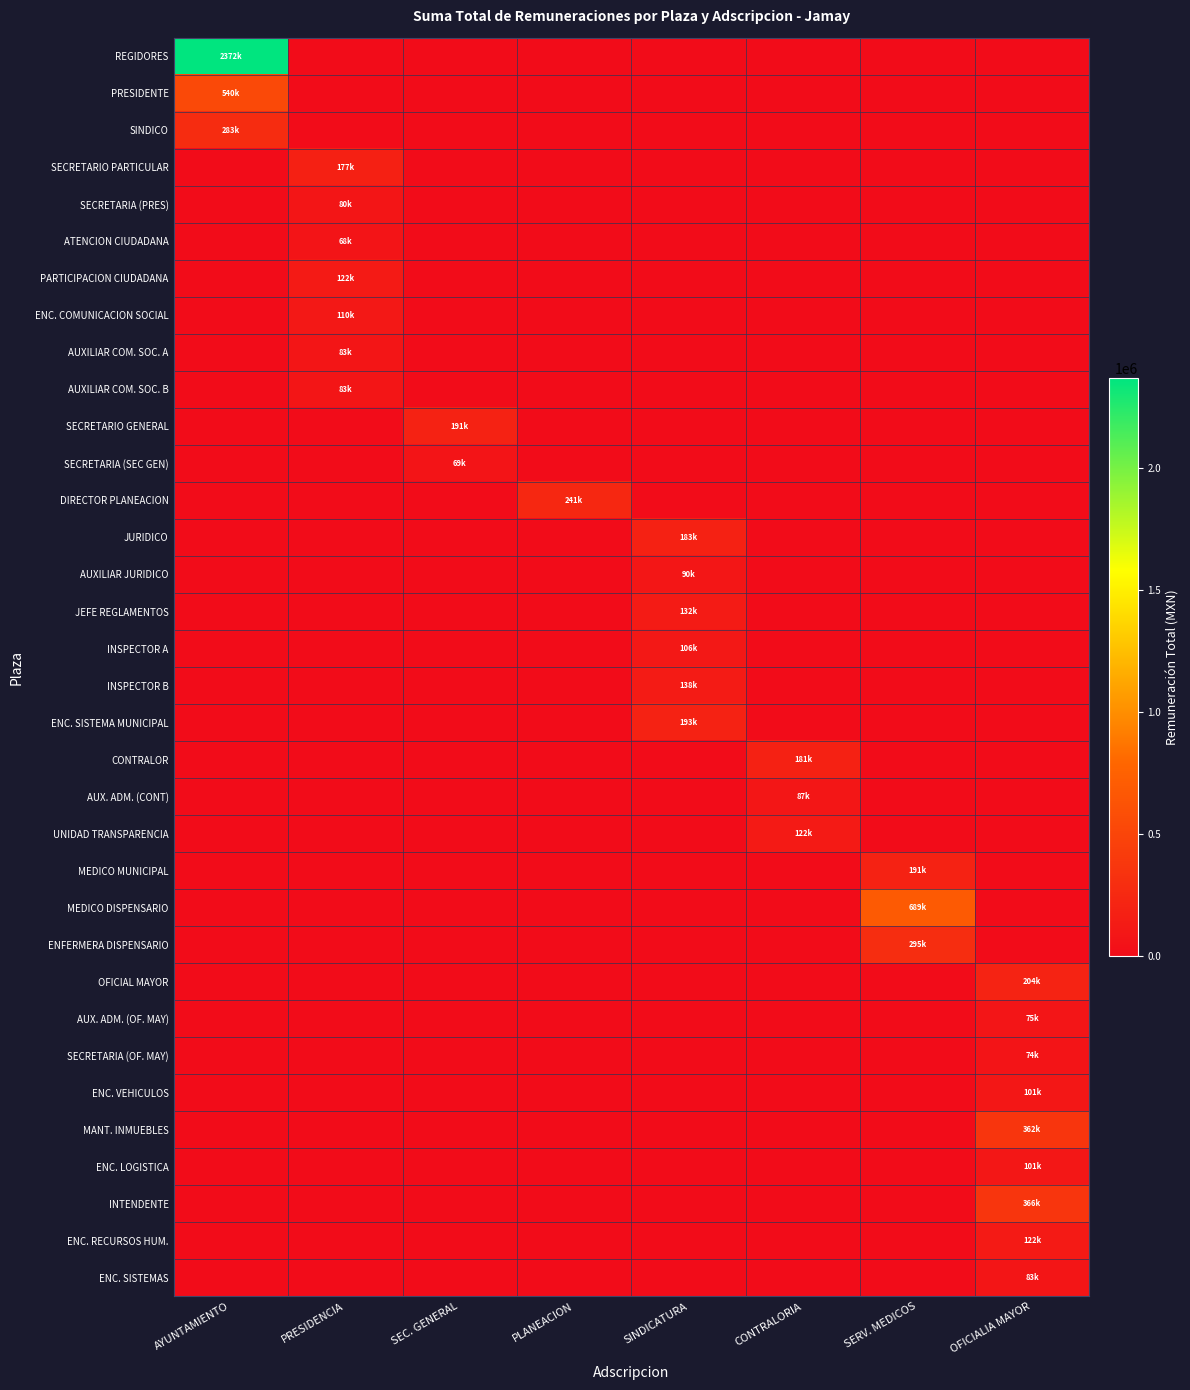

Reading left to right, list all the values displayed in this chart.

REGIDORES: AYUNTAMIENTO=2371585.2	PRESIDENCIA=0.0	SEC. GENERAL=0.0	PLANEACION=0.0	SINDICATURA=0.0	CONTRALORIA=0.0	SERV. MEDICOS=0.0	OFICIALIA MAYOR=0.0
PRESIDENTE: AYUNTAMIENTO=540265.9	PRESIDENCIA=0.0	SEC. GENERAL=0.0	PLANEACION=0.0	SINDICATURA=0.0	CONTRALORIA=0.0	SERV. MEDICOS=0.0	OFICIALIA MAYOR=0.0
SINDICO: AYUNTAMIENTO=282637.7	PRESIDENCIA=0.0	SEC. GENERAL=0.0	PLANEACION=0.0	SINDICATURA=0.0	CONTRALORIA=0.0	SERV. MEDICOS=0.0	OFICIALIA MAYOR=0.0
SECRETARIO PARTICULAR: AYUNTAMIENTO=0.0	PRESIDENCIA=176745.2	SEC. GENERAL=0.0	PLANEACION=0.0	SINDICATURA=0.0	CONTRALORIA=0.0	SERV. MEDICOS=0.0	OFICIALIA MAYOR=0.0
SECRETARIA (PRES): AYUNTAMIENTO=0.0	PRESIDENCIA=80087.7	SEC. GENERAL=0.0	PLANEACION=0.0	SINDICATURA=0.0	CONTRALORIA=0.0	SERV. MEDICOS=0.0	OFICIALIA MAYOR=0.0
ATENCION CIUDADANA: AYUNTAMIENTO=0.0	PRESIDENCIA=68155.2	SEC. GENERAL=0.0	PLANEACION=0.0	SINDICATURA=0.0	CONTRALORIA=0.0	SERV. MEDICOS=0.0	OFICIALIA MAYOR=0.0
PARTICIPACION CIUDADANA: AYUNTAMIENTO=0.0	PRESIDENCIA=122056.4	SEC. GENERAL=0.0	PLANEACION=0.0	SINDICATURA=0.0	CONTRALORIA=0.0	SERV. MEDICOS=0.0	OFICIALIA MAYOR=0.0
ENC. COMUNICACION SOCIAL: AYUNTAMIENTO=0.0	PRESIDENCIA=110465.8	SEC. GENERAL=0.0	PLANEACION=0.0	SINDICATURA=0.0	CONTRALORIA=0.0	SERV. MEDICOS=0.0	OFICIALIA MAYOR=0.0
AUXILIAR COM. SOC. A: AYUNTAMIENTO=0.0	PRESIDENCIA=82849.3	SEC. GENERAL=0.0	PLANEACION=0.0	SINDICATURA=0.0	CONTRALORIA=0.0	SERV. MEDICOS=0.0	OFICIALIA MAYOR=0.0
AUXILIAR COM. SOC. B: AYUNTAMIENTO=0.0	PRESIDENCIA=82849.3	SEC. GENERAL=0.0	PLANEACION=0.0	SINDICATURA=0.0	CONTRALORIA=0.0	SERV. MEDICOS=0.0	OFICIALIA MAYOR=0.0
SECRETARIO GENERAL: AYUNTAMIENTO=0.0	PRESIDENCIA=0.0	SEC. GENERAL=191381.9	PLANEACION=0.0	SINDICATURA=0.0	CONTRALORIA=0.0	SERV. MEDICOS=0.0	OFICIALIA MAYOR=0.0
SECRETARIA (SEC GEN): AYUNTAMIENTO=0.0	PRESIDENCIA=0.0	SEC. GENERAL=69041.1	PLANEACION=0.0	SINDICATURA=0.0	CONTRALORIA=0.0	SERV. MEDICOS=0.0	OFICIALIA MAYOR=0.0
DIRECTOR PLANEACION: AYUNTAMIENTO=0.0	PRESIDENCIA=0.0	SEC. GENERAL=0.0	PLANEACION=240651.3	SINDICATURA=0.0	CONTRALORIA=0.0	SERV. MEDICOS=0.0	OFICIALIA MAYOR=0.0
JURIDICO: AYUNTAMIENTO=0.0	PRESIDENCIA=0.0	SEC. GENERAL=0.0	PLANEACION=0.0	SINDICATURA=182960.4	CONTRALORIA=0.0	SERV. MEDICOS=0.0	OFICIALIA MAYOR=0.0
AUXILIAR JURIDICO: AYUNTAMIENTO=0.0	PRESIDENCIA=0.0	SEC. GENERAL=0.0	PLANEACION=0.0	SINDICATURA=89753.4	CONTRALORIA=0.0	SERV. MEDICOS=0.0	OFICIALIA MAYOR=0.0
JEFE REGLAMENTOS: AYUNTAMIENTO=0.0	PRESIDENCIA=0.0	SEC. GENERAL=0.0	PLANEACION=0.0	SINDICATURA=132361.7	CONTRALORIA=0.0	SERV. MEDICOS=0.0	OFICIALIA MAYOR=0.0
INSPECTOR A: AYUNTAMIENTO=0.0	PRESIDENCIA=0.0	SEC. GENERAL=0.0	PLANEACION=0.0	SINDICATURA=105550.0	CONTRALORIA=0.0	SERV. MEDICOS=0.0	OFICIALIA MAYOR=0.0
INSPECTOR B: AYUNTAMIENTO=0.0	PRESIDENCIA=0.0	SEC. GENERAL=0.0	PLANEACION=0.0	SINDICATURA=138082.2	CONTRALORIA=0.0	SERV. MEDICOS=0.0	OFICIALIA MAYOR=0.0
ENC. SISTEMA MUNICIPAL: AYUNTAMIENTO=0.0	PRESIDENCIA=0.0	SEC. GENERAL=0.0	PLANEACION=0.0	SINDICATURA=193315.1	CONTRALORIA=0.0	SERV. MEDICOS=0.0	OFICIALIA MAYOR=0.0
CONTRALOR: AYUNTAMIENTO=0.0	PRESIDENCIA=0.0	SEC. GENERAL=0.0	PLANEACION=0.0	SINDICATURA=0.0	CONTRALORIA=181440.3	SERV. MEDICOS=0.0	OFICIALIA MAYOR=0.0
AUX. ADM. (CONT): AYUNTAMIENTO=0.0	PRESIDENCIA=0.0	SEC. GENERAL=0.0	PLANEACION=0.0	SINDICATURA=0.0	CONTRALORIA=86991.8	SERV. MEDICOS=0.0	OFICIALIA MAYOR=0.0
UNIDAD TRANSPARENCIA: AYUNTAMIENTO=0.0	PRESIDENCIA=0.0	SEC. GENERAL=0.0	PLANEACION=0.0	SINDICATURA=0.0	CONTRALORIA=122051.4	SERV. MEDICOS=0.0	OFICIALIA MAYOR=0.0
MEDICO MUNICIPAL: AYUNTAMIENTO=0.0	PRESIDENCIA=0.0	SEC. GENERAL=0.0	PLANEACION=0.0	SINDICATURA=0.0	CONTRALORIA=0.0	SERV. MEDICOS=191381.9	OFICIALIA MAYOR=0.0
MEDICO DISPENSARIO: AYUNTAMIENTO=0.0	PRESIDENCIA=0.0	SEC. GENERAL=0.0	PLANEACION=0.0	SINDICATURA=0.0	CONTRALORIA=0.0	SERV. MEDICOS=689306.3	OFICIALIA MAYOR=0.0
ENFERMERA DISPENSARIO: AYUNTAMIENTO=0.0	PRESIDENCIA=0.0	SEC. GENERAL=0.0	PLANEACION=0.0	SINDICATURA=0.0	CONTRALORIA=0.0	SERV. MEDICOS=295023.1	OFICIALIA MAYOR=0.0
OFICIAL MAYOR: AYUNTAMIENTO=0.0	PRESIDENCIA=0.0	SEC. GENERAL=0.0	PLANEACION=0.0	SINDICATURA=0.0	CONTRALORIA=0.0	SERV. MEDICOS=0.0	OFICIALIA MAYOR=203559.2
AUX. ADM. (OF. MAY): AYUNTAMIENTO=0.0	PRESIDENCIA=0.0	SEC. GENERAL=0.0	PLANEACION=0.0	SINDICATURA=0.0	CONTRALORIA=0.0	SERV. MEDICOS=0.0	OFICIALIA MAYOR=74674.9
SECRETARIA (OF. MAY): AYUNTAMIENTO=0.0	PRESIDENCIA=0.0	SEC. GENERAL=0.0	PLANEACION=0.0	SINDICATURA=0.0	CONTRALORIA=0.0	SERV. MEDICOS=0.0	OFICIALIA MAYOR=73885.0
ENC. VEHICULOS: AYUNTAMIENTO=0.0	PRESIDENCIA=0.0	SEC. GENERAL=0.0	PLANEACION=0.0	SINDICATURA=0.0	CONTRALORIA=0.0	SERV. MEDICOS=0.0	OFICIALIA MAYOR=101241.9
MANT. INMUEBLES: AYUNTAMIENTO=0.0	PRESIDENCIA=0.0	SEC. GENERAL=0.0	PLANEACION=0.0	SINDICATURA=0.0	CONTRALORIA=0.0	SERV. MEDICOS=0.0	OFICIALIA MAYOR=361885.8
ENC. LOGISTICA: AYUNTAMIENTO=0.0	PRESIDENCIA=0.0	SEC. GENERAL=0.0	PLANEACION=0.0	SINDICATURA=0.0	CONTRALORIA=0.0	SERV. MEDICOS=0.0	OFICIALIA MAYOR=101241.9
INTENDENTE: AYUNTAMIENTO=0.0	PRESIDENCIA=0.0	SEC. GENERAL=0.0	PLANEACION=0.0	SINDICATURA=0.0	CONTRALORIA=0.0	SERV. MEDICOS=0.0	OFICIALIA MAYOR=365906.8
ENC. RECURSOS HUM.: AYUNTAMIENTO=0.0	PRESIDENCIA=0.0	SEC. GENERAL=0.0	PLANEACION=0.0	SINDICATURA=0.0	CONTRALORIA=0.0	SERV. MEDICOS=0.0	OFICIALIA MAYOR=122056.4
ENC. SISTEMAS: AYUNTAMIENTO=0.0	PRESIDENCIA=0.0	SEC. GENERAL=0.0	PLANEACION=0.0	SINDICATURA=0.0	CONTRALORIA=0.0	SERV. MEDICOS=0.0	OFICIALIA MAYOR=82932.2